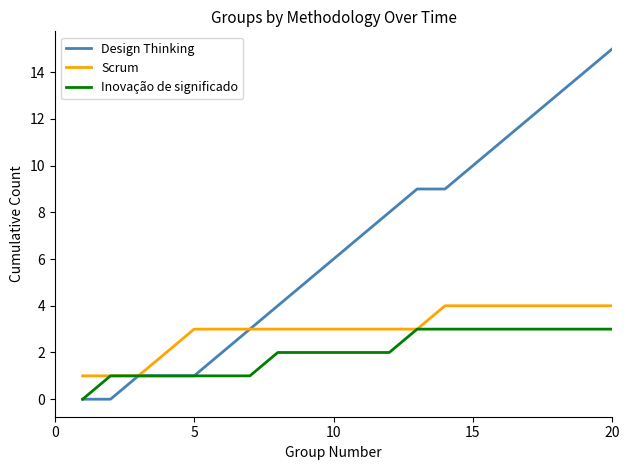

Which series has the largest total across all categories?

Design Thinking